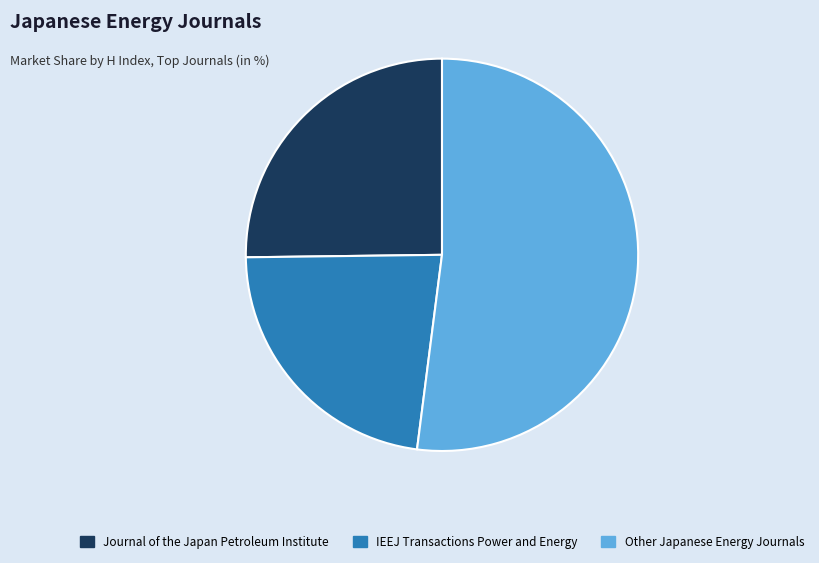

What is the largest slice in the pie chart?

Other Japanese Energy Journals